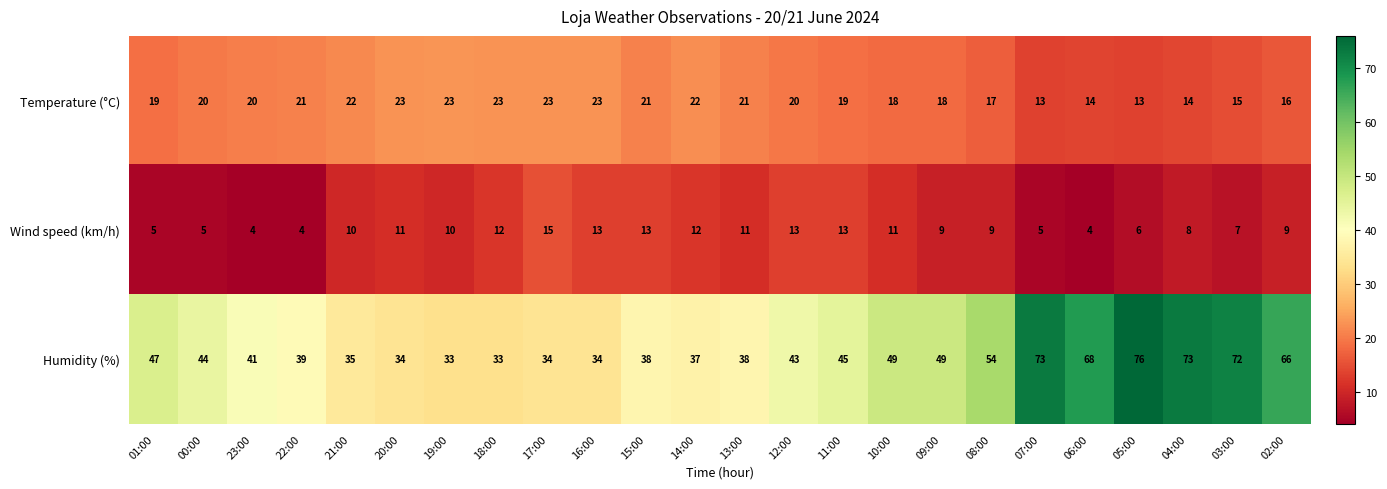

What is the difference between the Temperature (°C) values at 06:00 and 19:00?

9